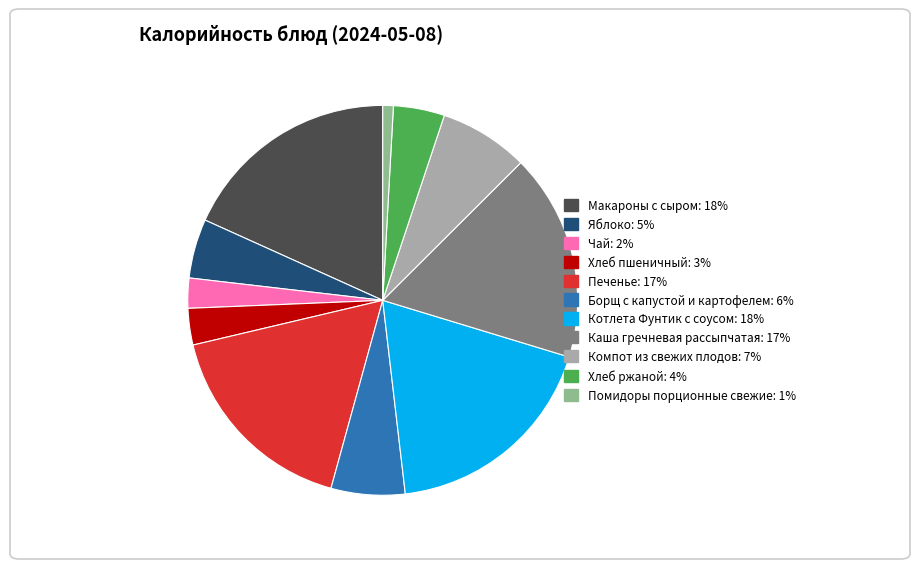

Combined, do Чай and Борщ с капустой и картофелем account for over 50%?

No